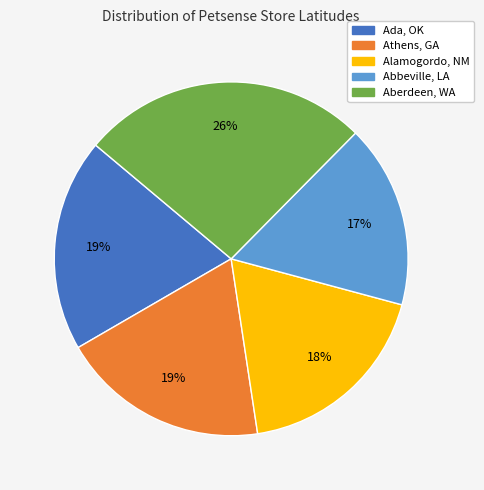

Is the sum of Ada, OK and Aberdeen, WA greater than half?

No